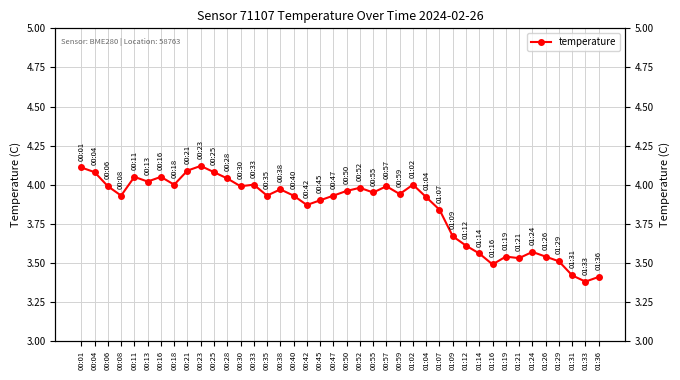

What position from the left is 00:18?

8